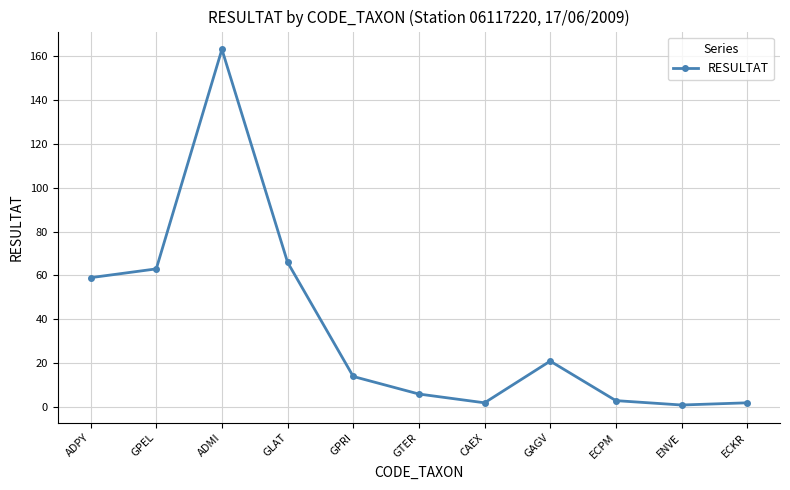

What is the greatest value displayed?

163